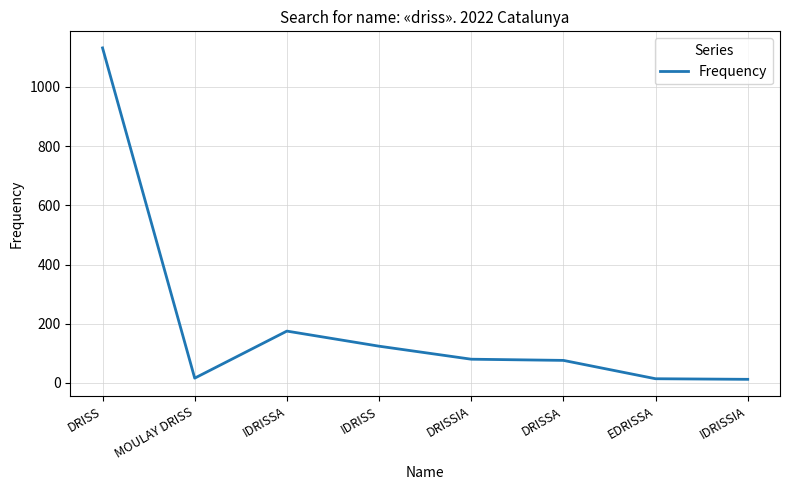

The value at IDRISS is 72. True or false?

False